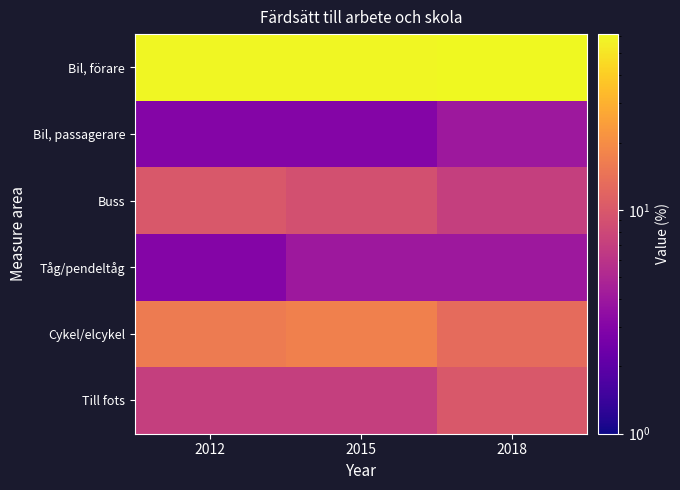

What is the spread (max minus min) of values at 2012?

57